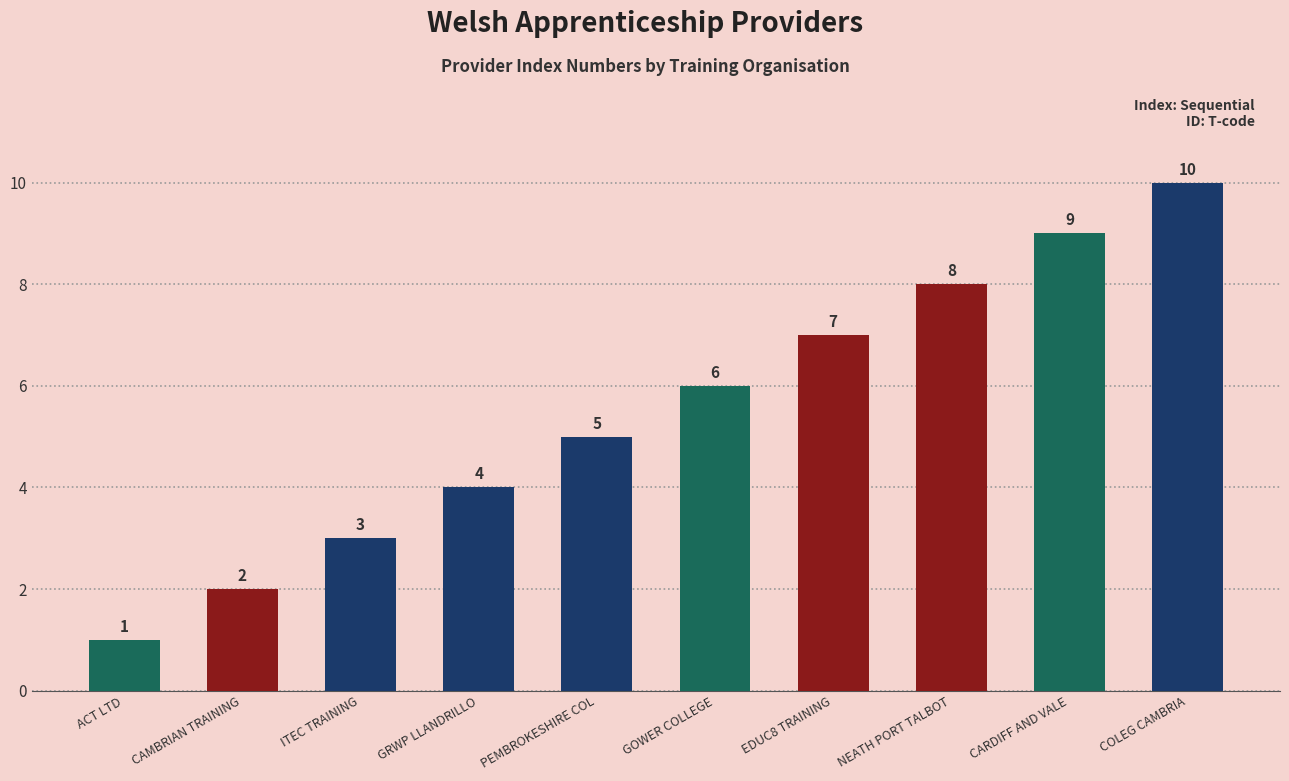

List the labels in order of value, largest first.

COLEG CAMBRIA, CARDIFF AND VALE, NEATH PORT TALBOT, EDUC8 TRAINING, GOWER COLLEGE, PEMBROKESHIRE COL, GRWP LLANDRILLO, ITEC TRAINING, CAMBRIAN TRAINING, ACT LTD